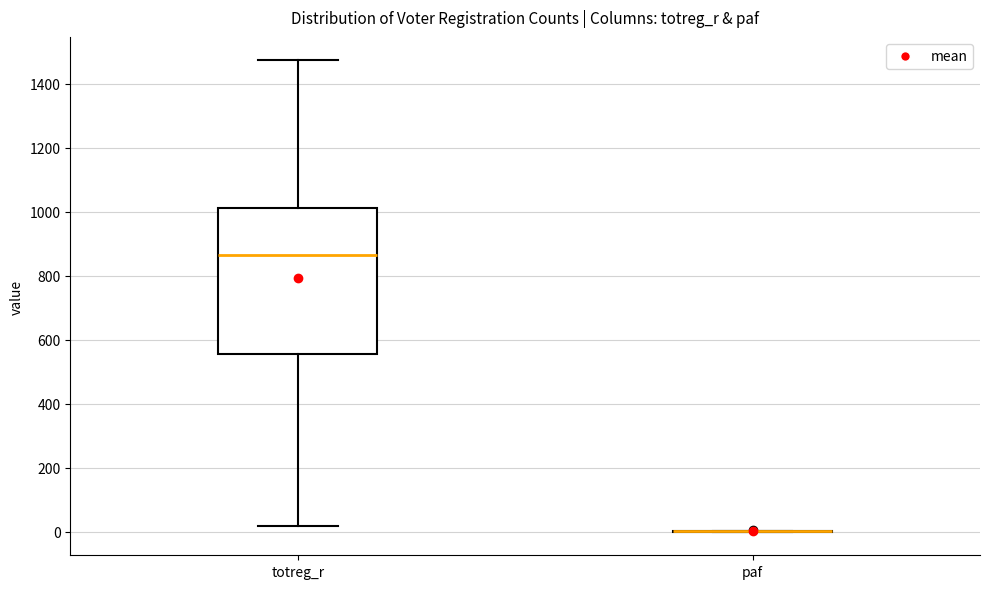

Reading left to right, transcribe this box plot: for each box, give where its median line is, the range the box spans, and where its two whiskers end, as read against the y-axis. The values are not printed on the chart, so give them approximately, as read against the axis.

totreg_r: median 860, box 560 to 1020, whiskers 20 to 1480
paf: box collapsed to a line at 0, whiskers 0 to 0